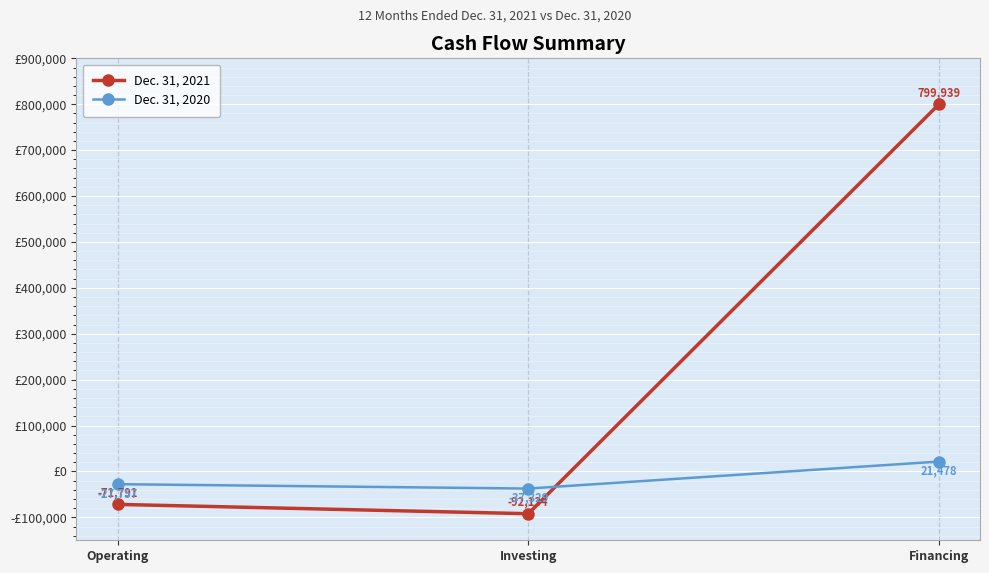

At Investing, list the series in order from smallest to largest.

Dec. 31, 2021, Dec. 31, 2020